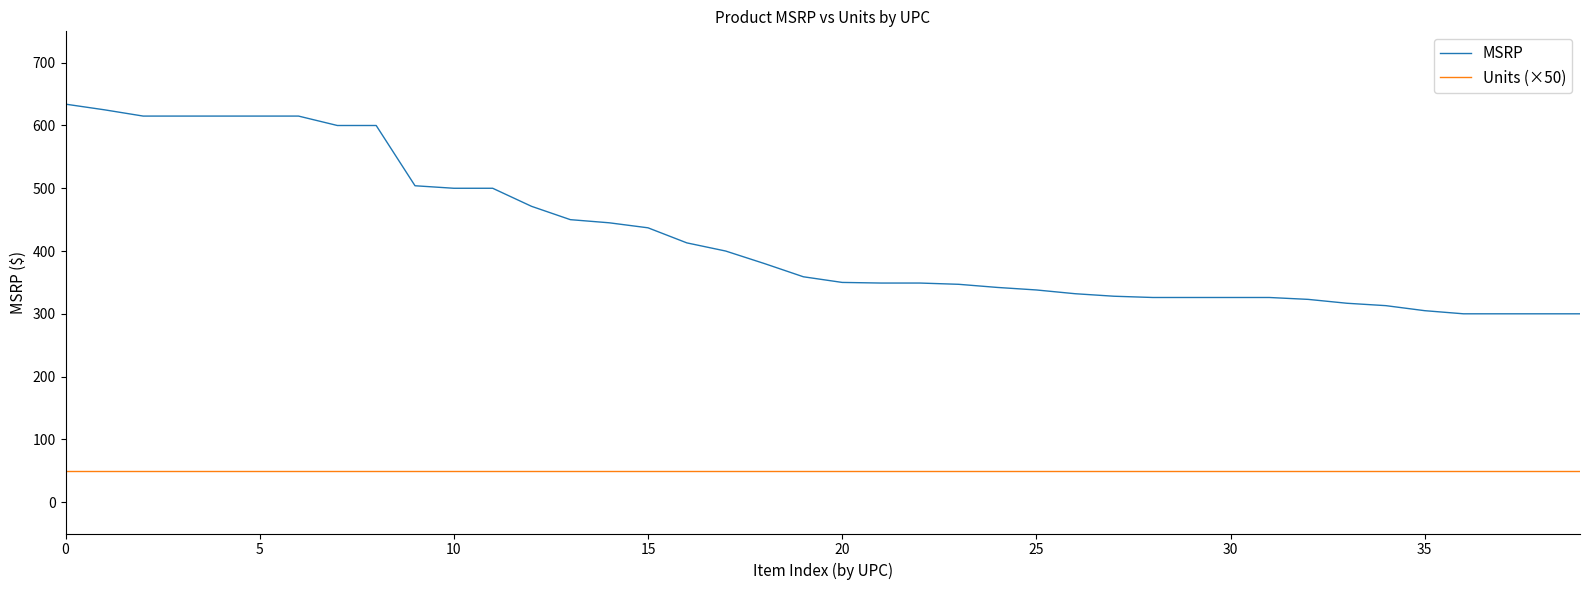

What is the smallest value displayed?

50.0